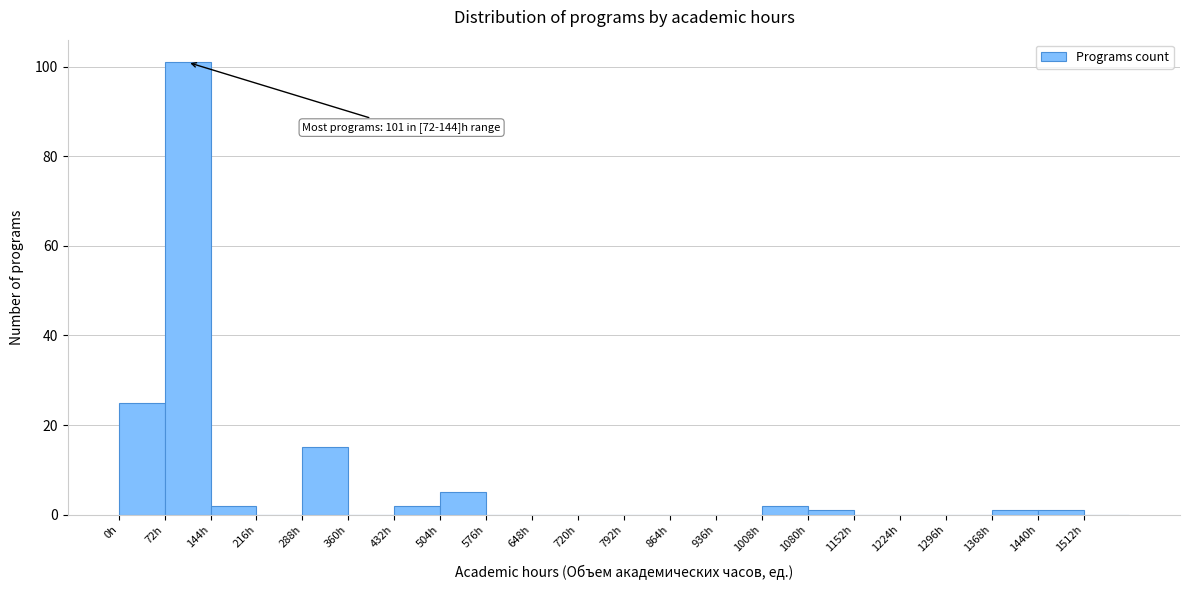

Over which range of the x-axis is the bar tallest?

72 to 144